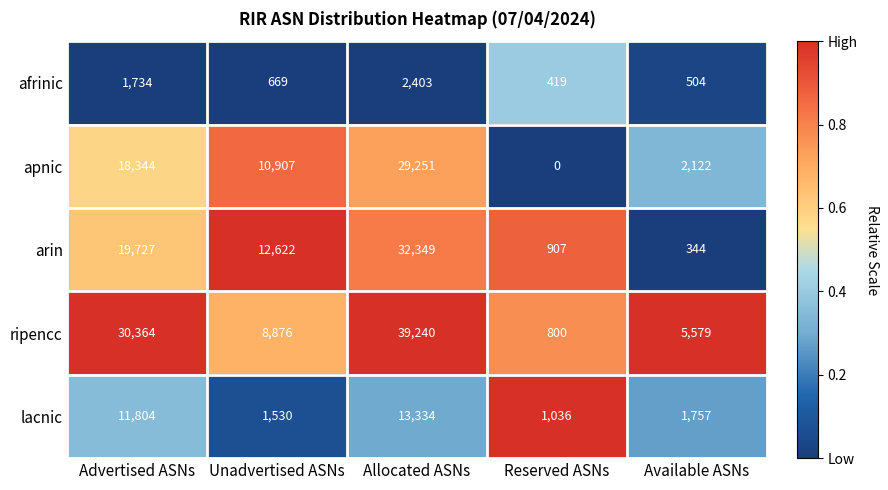

At which label does arin first exceed 12622?

Advertised ASNs